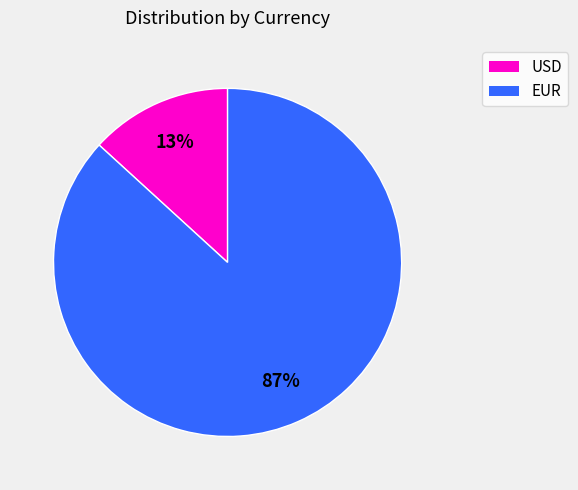

To the nearest percent, what is the average slice percentage?

50%